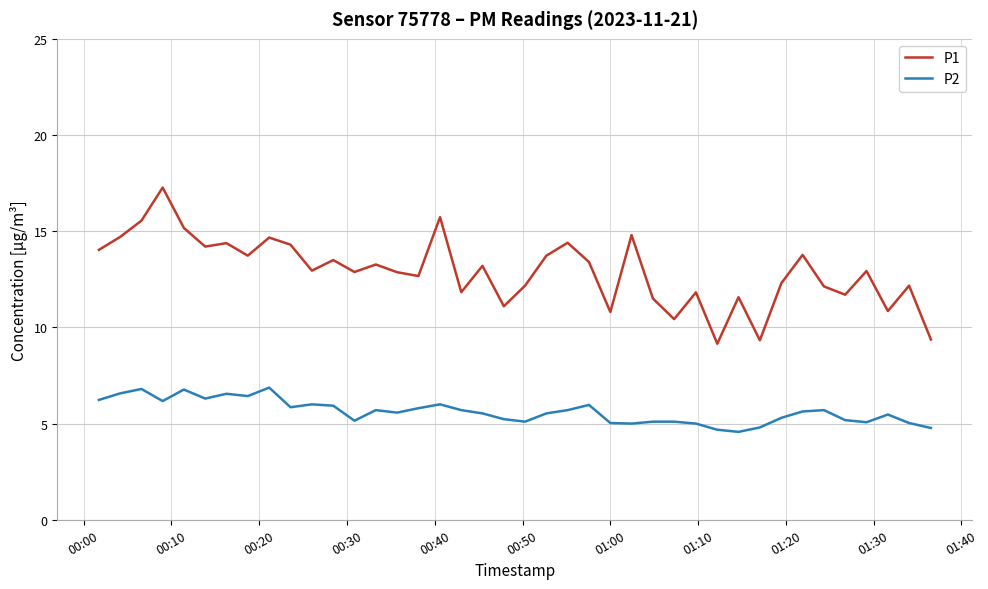

What is the maximum value for P2?

6.9